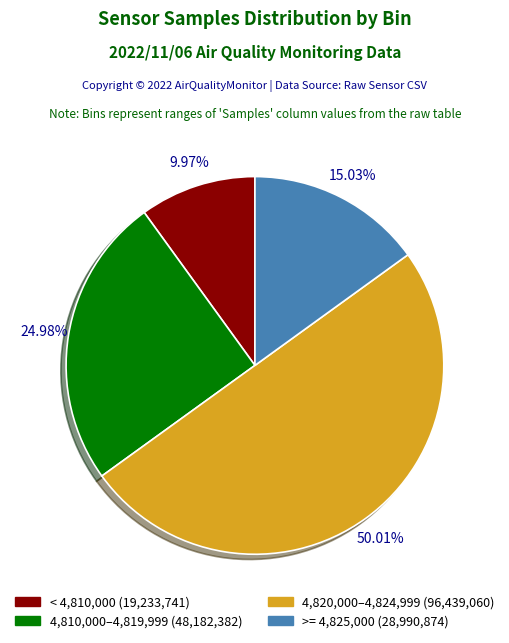

Count the number of slices in the pie.

4